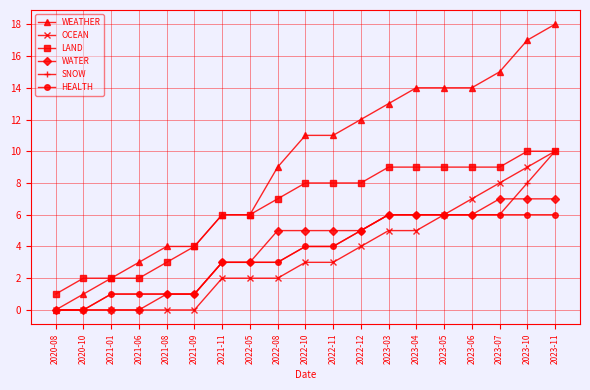

How many series are shown in this chart?

6